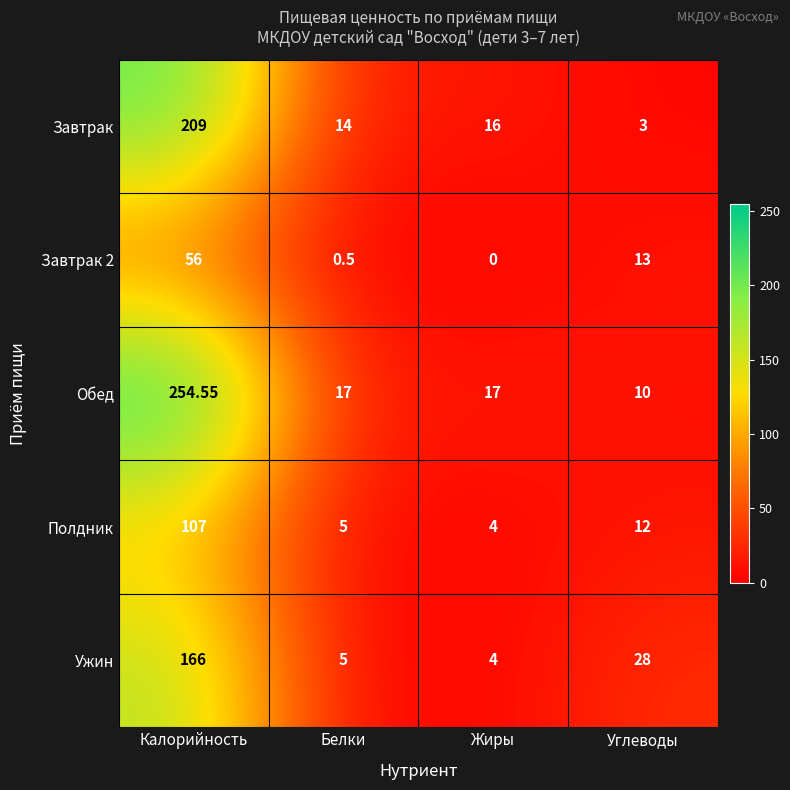

Which series changed the most between Белки and Углеводы?

Ужин